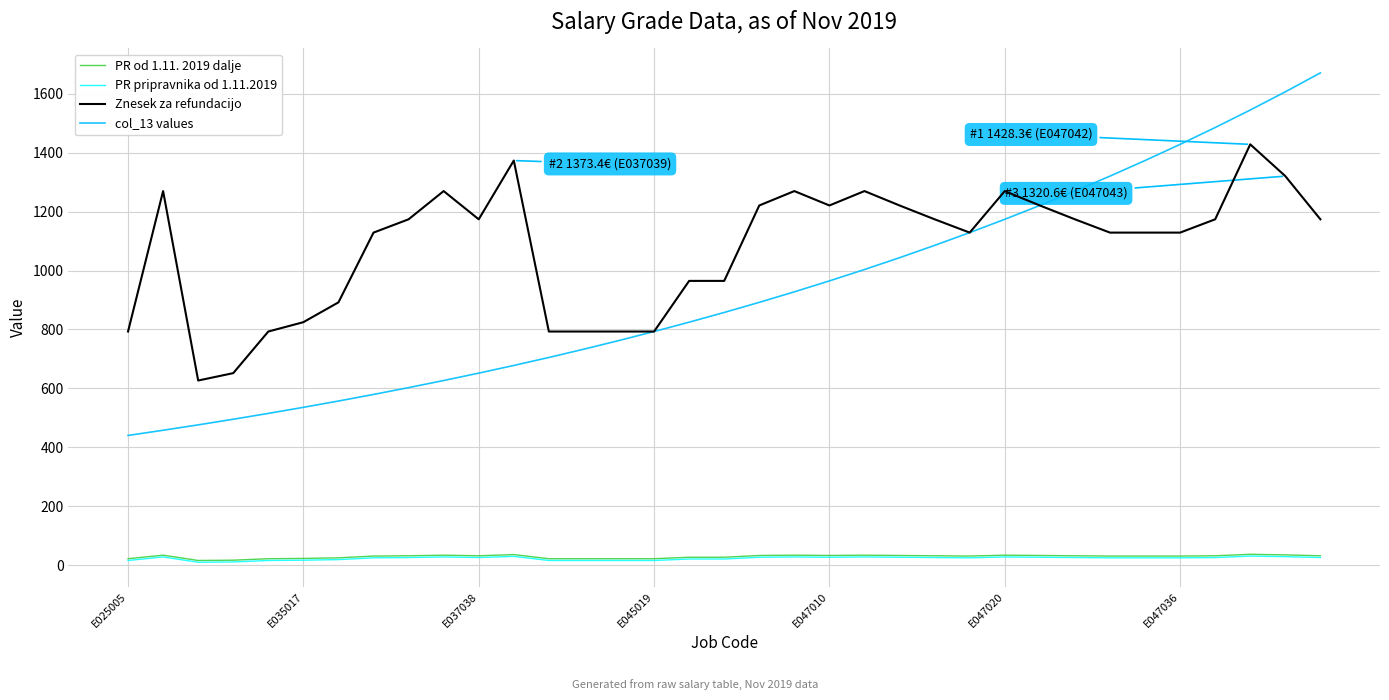

Which series has the largest range (max minus min)?

col_13 values